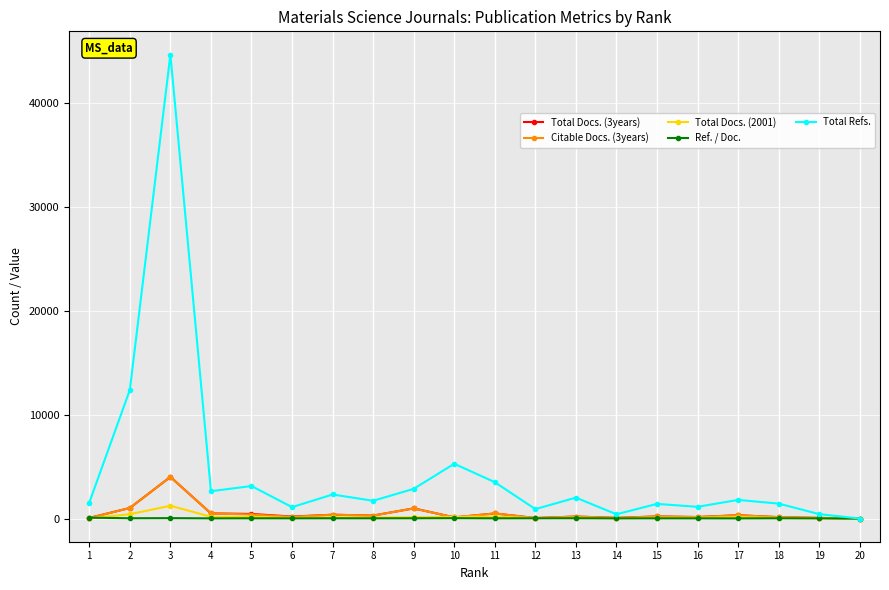

Which label corresponds to the largest value in the chart?

3